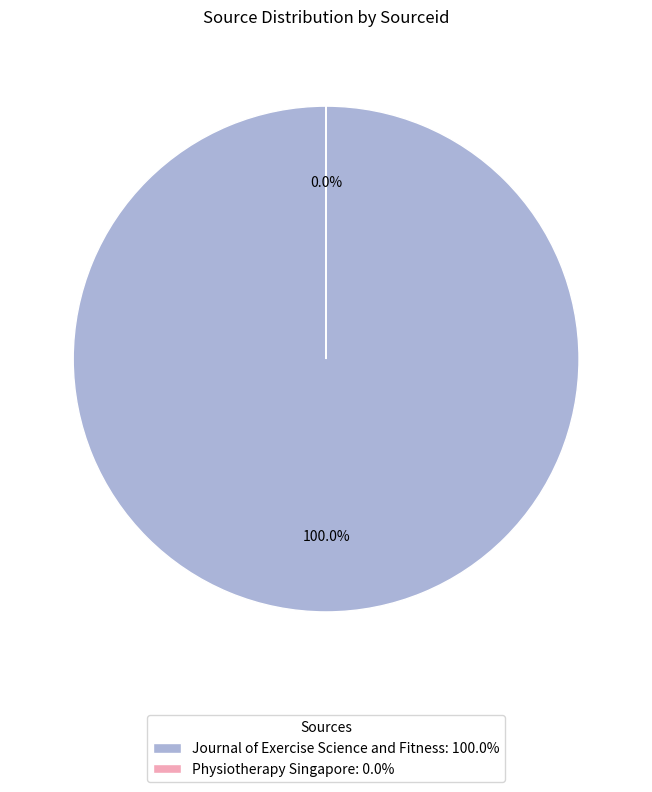

What portion of the pie excludes Physiotherapy Singapore?

100.0%